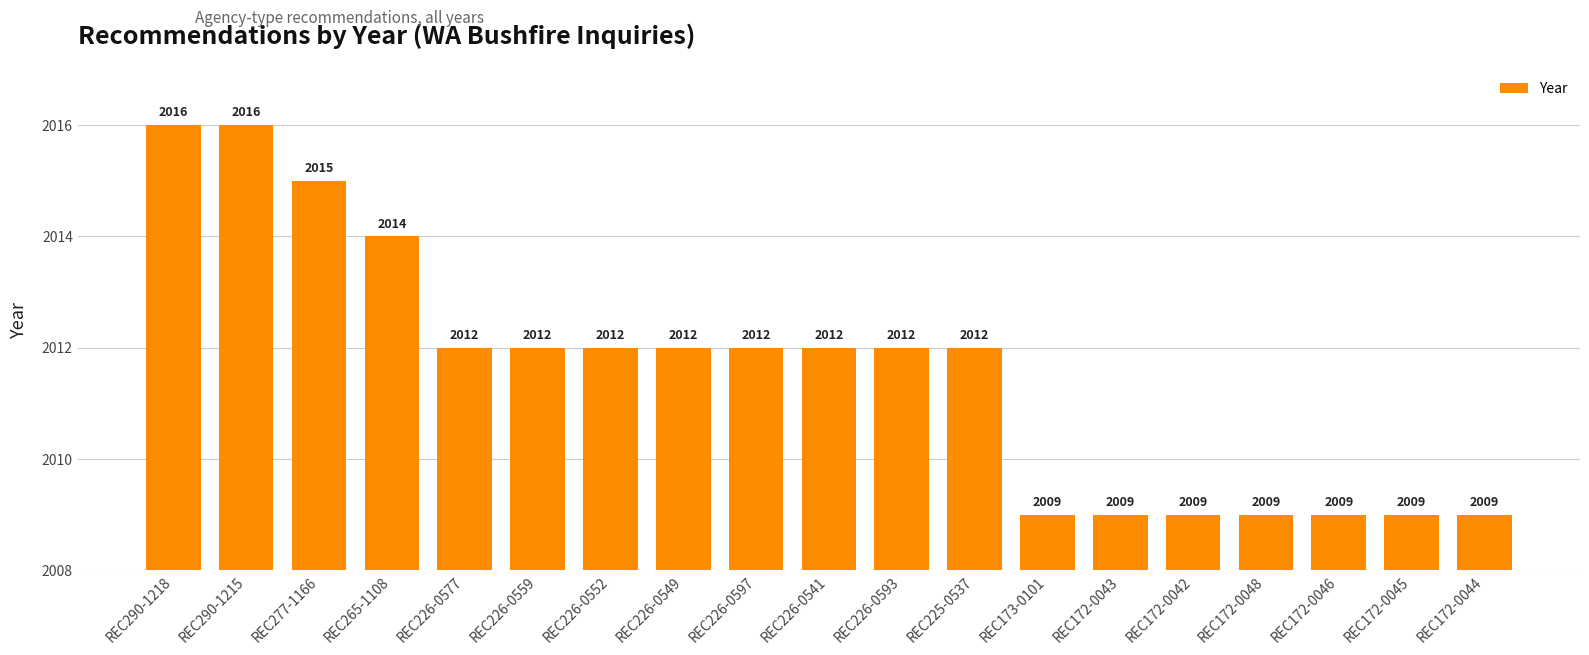

How many data points does each series have?

19